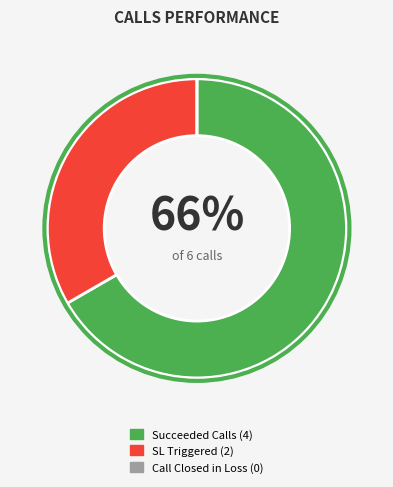

What percentage is NOT represented by Succeeded Calls?

33.3%